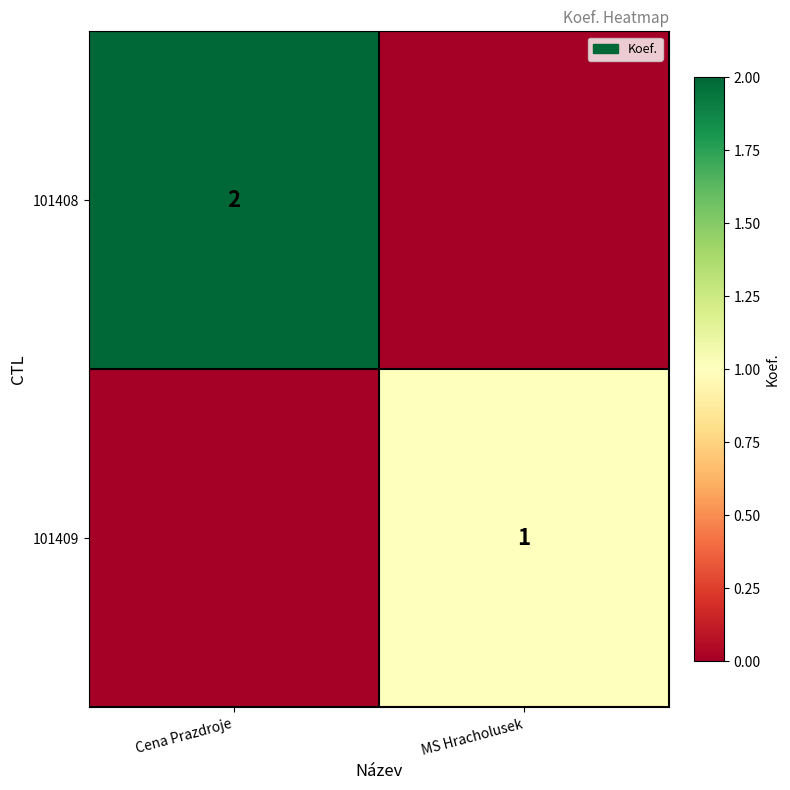

The value of 101409 at MS Hracholusek is 1. True or false?

True